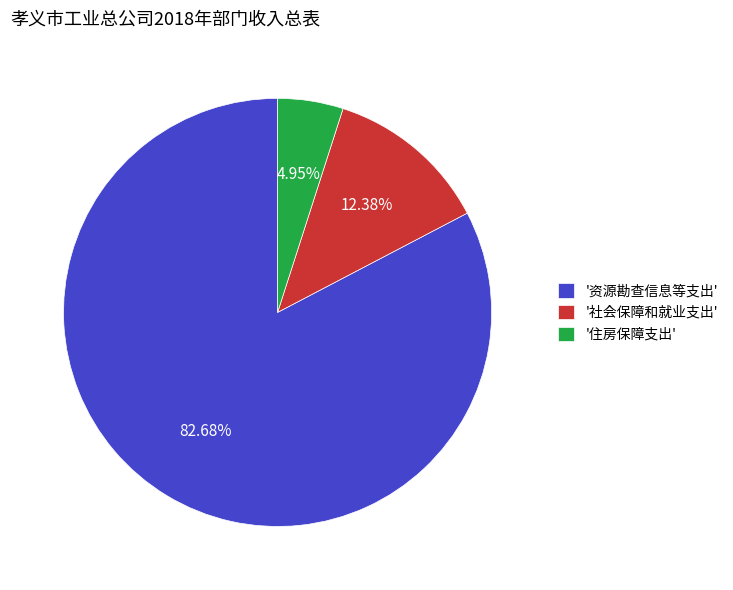

Rank the categories by value from lowest to highest.

'住房保障支出', '社会保障和就业支出', '资源勘查信息等支出'